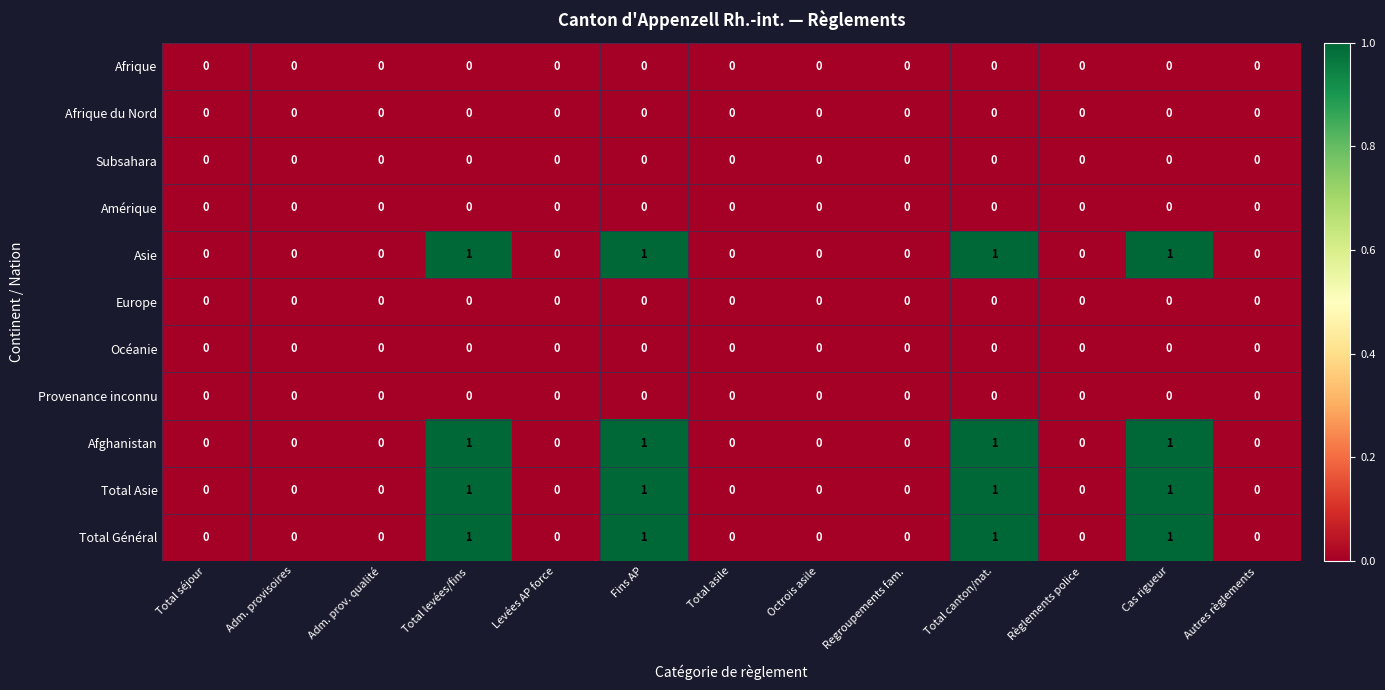

How many Afghanistan values are between 0 and 1?

13